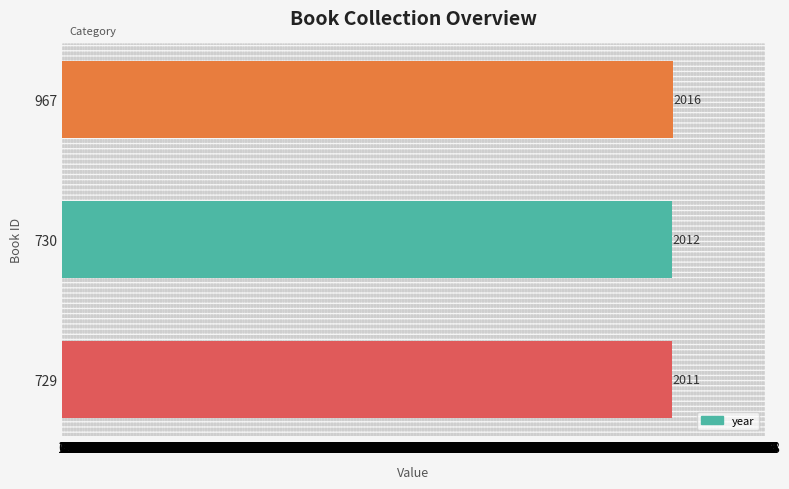

Which category has the highest value across all series?

967